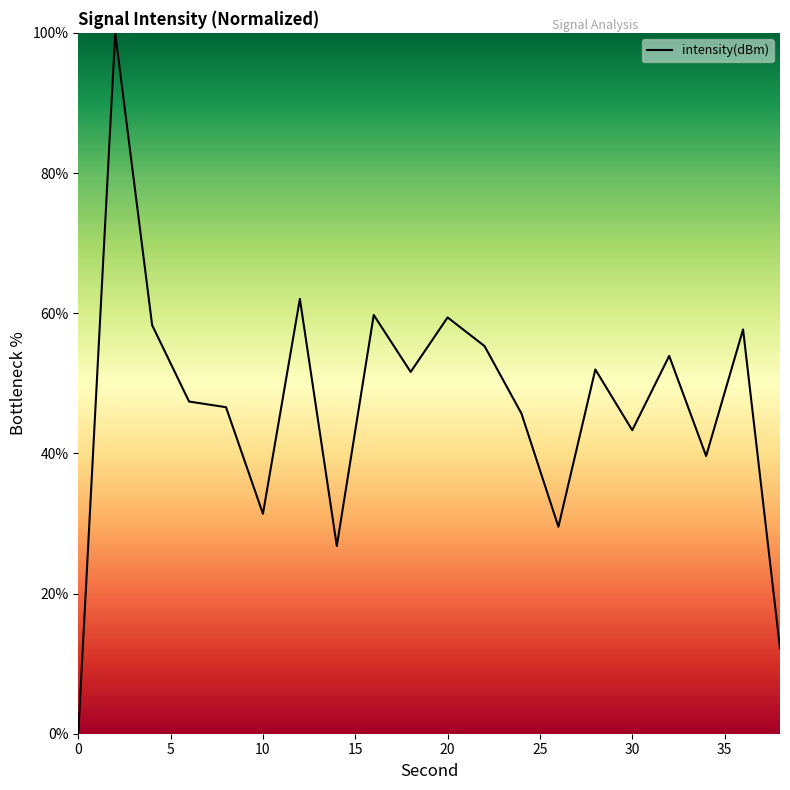

What is the difference between the maximum and minimum values?

100.0